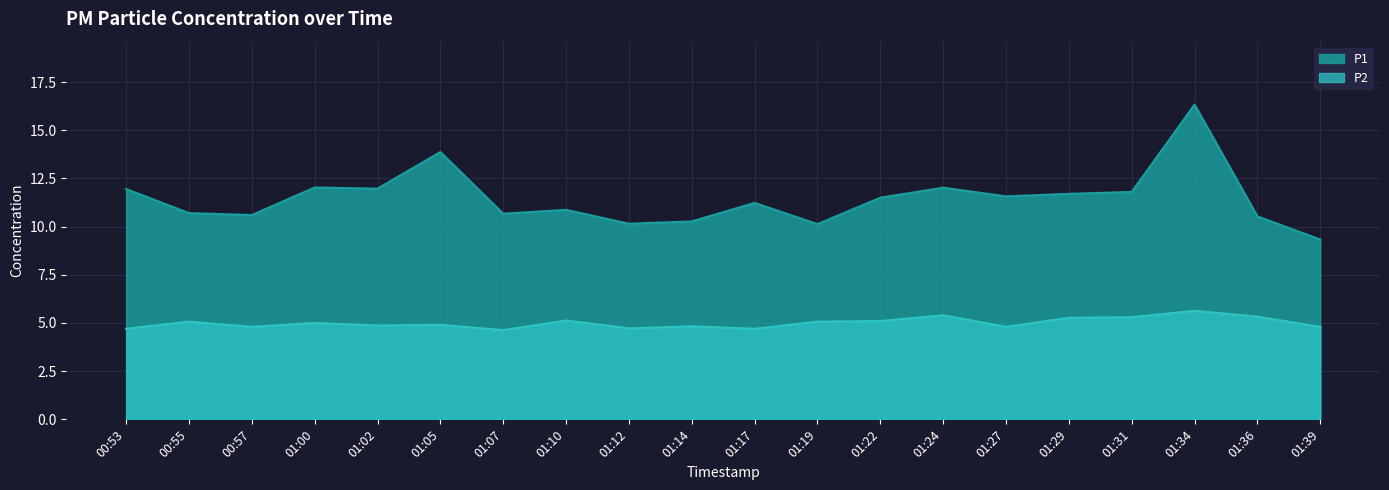

How many data points in P2 are less than 5?

10